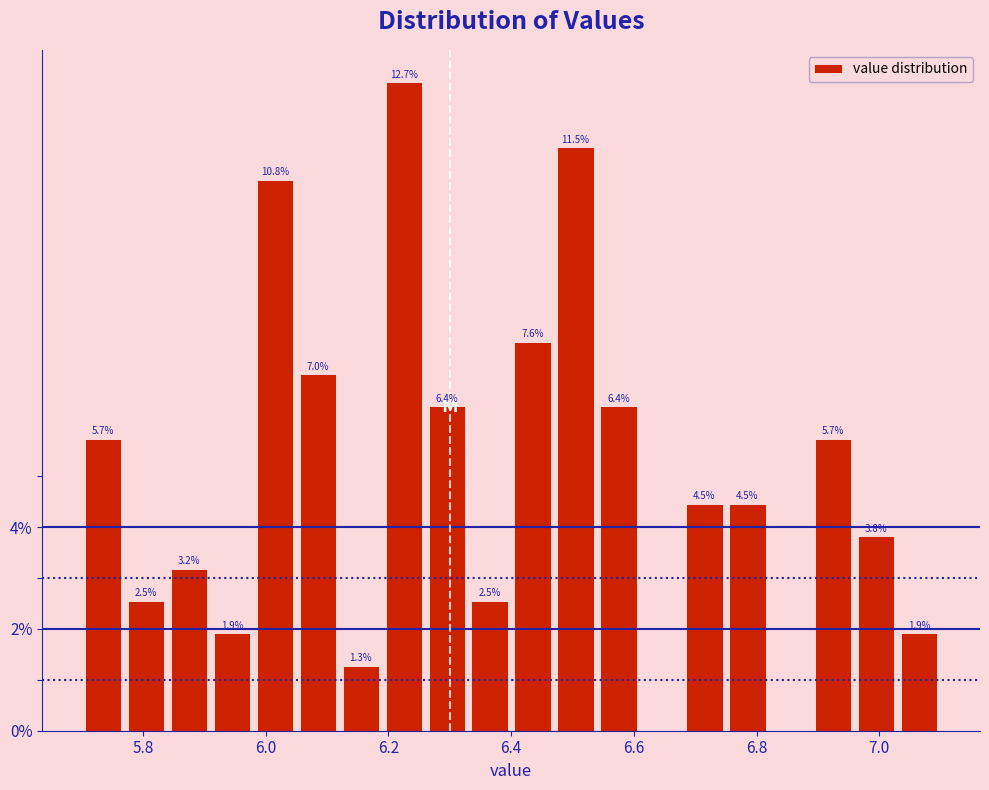

Around what value on the x-axis is the tallest bar? Give the approximate position of its centre, as read against the axis.

6.22